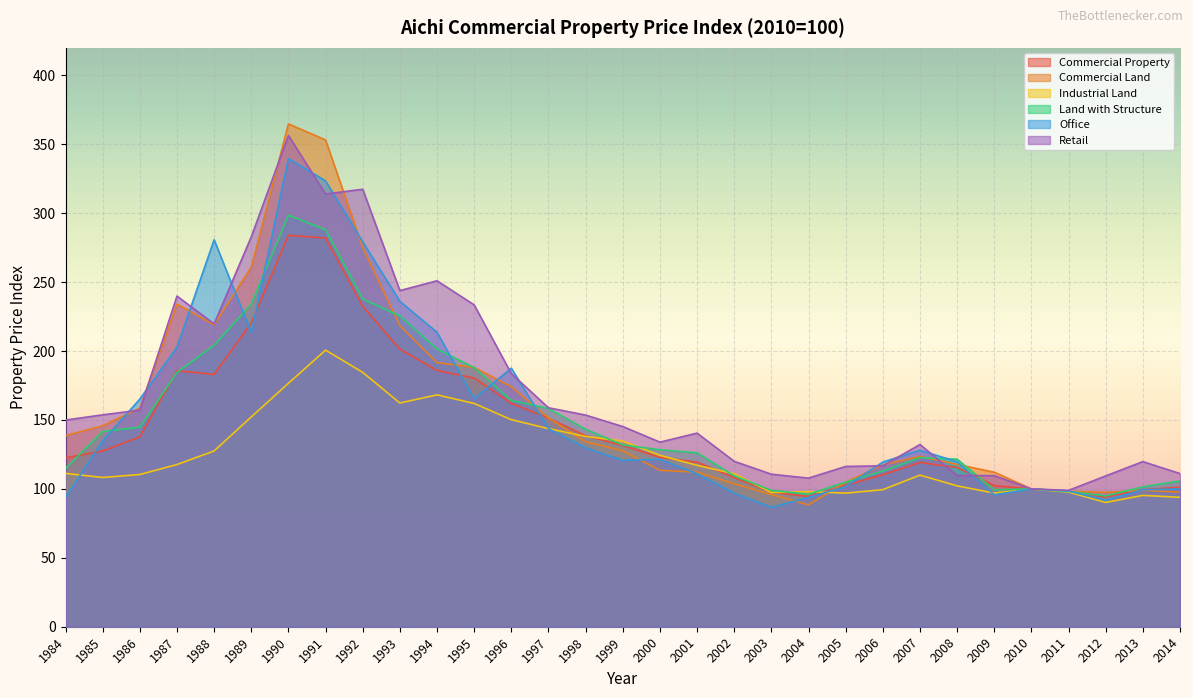

At which label is Commercial Land closest to 226?

1988